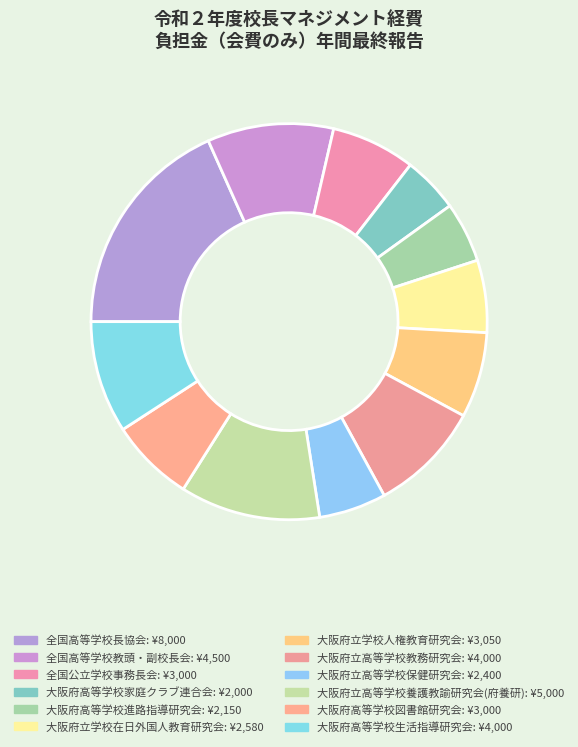

How many segments does this pie chart have?

12